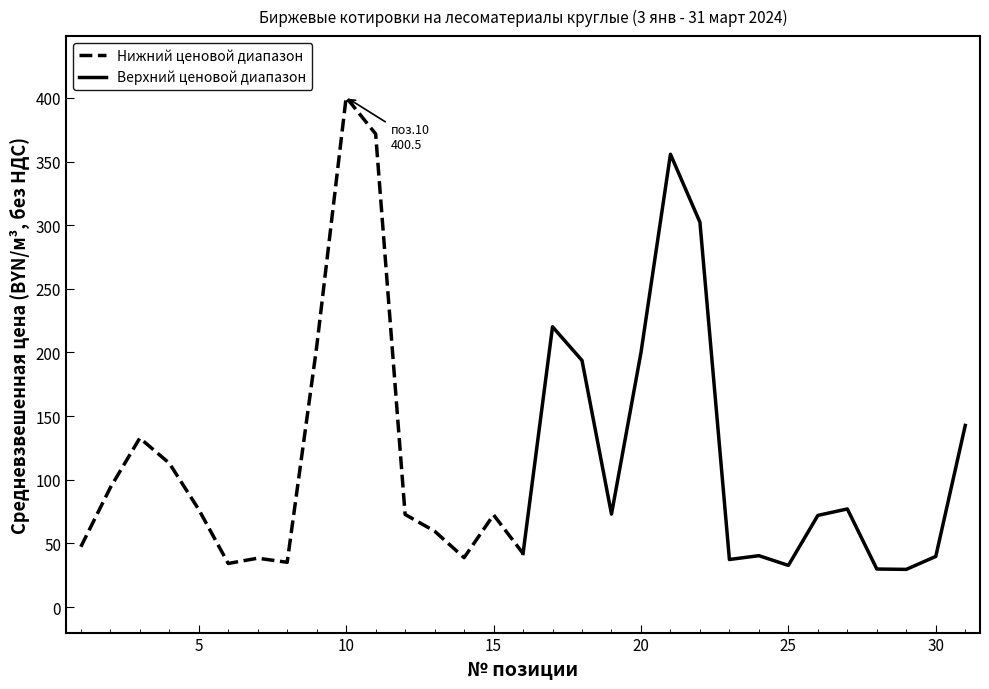

In Верхний ценовой диапазон, how many points are higher than both neighbors (excluding endpoints)?

4